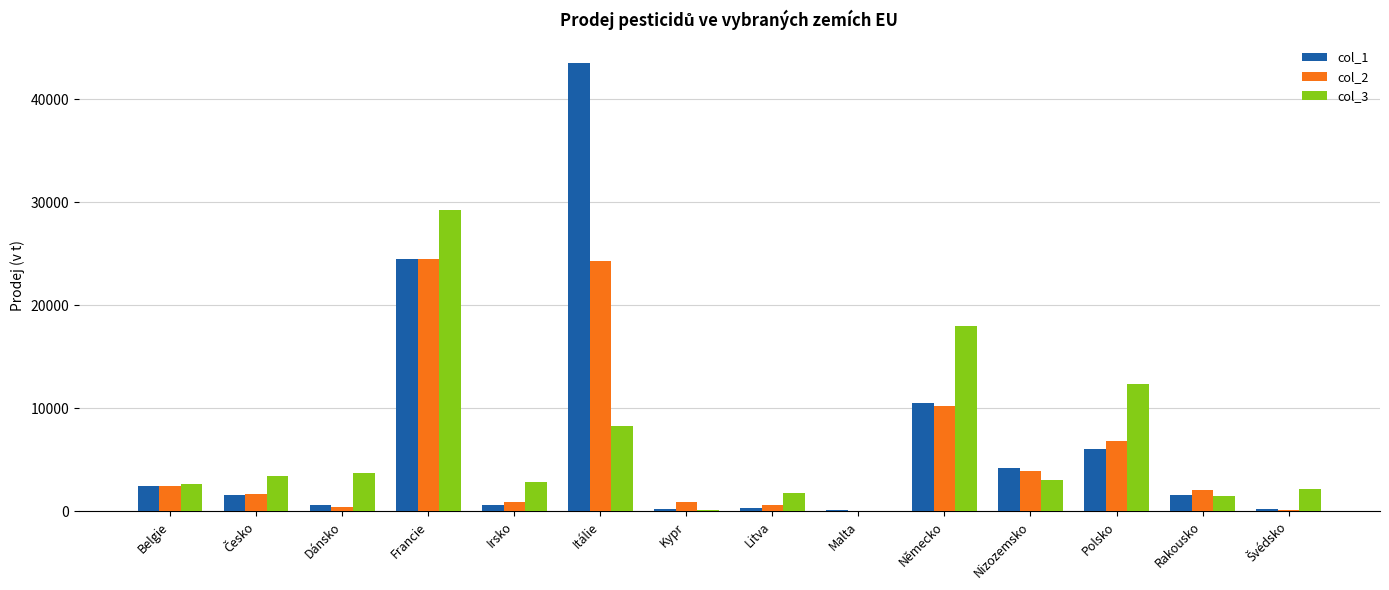

What is the spread (max minus min) of values at Polsko?

6327.7